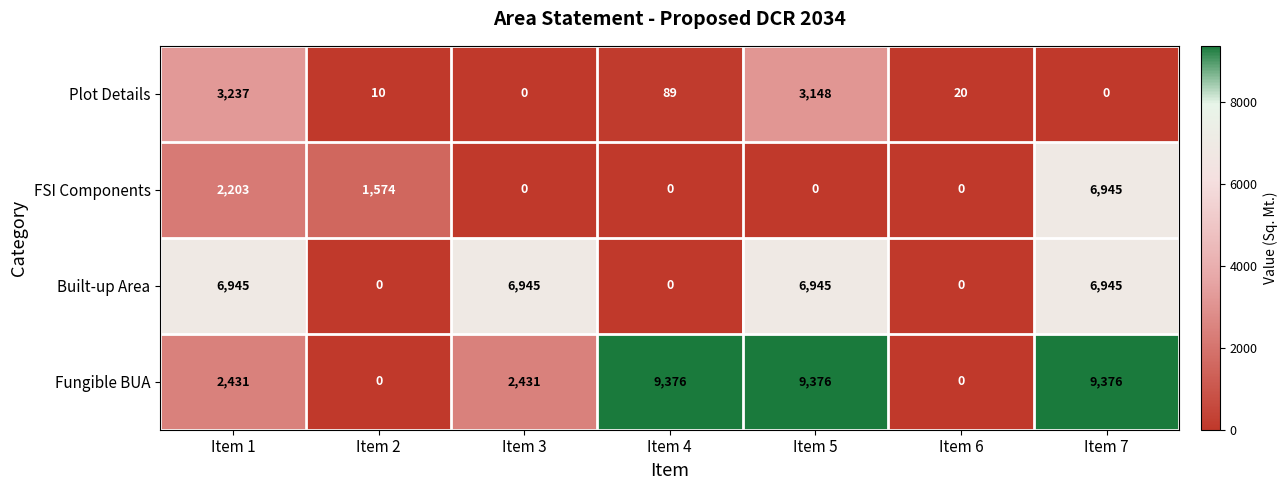

What is the difference between the highest and lowest values at Item 4?

9376